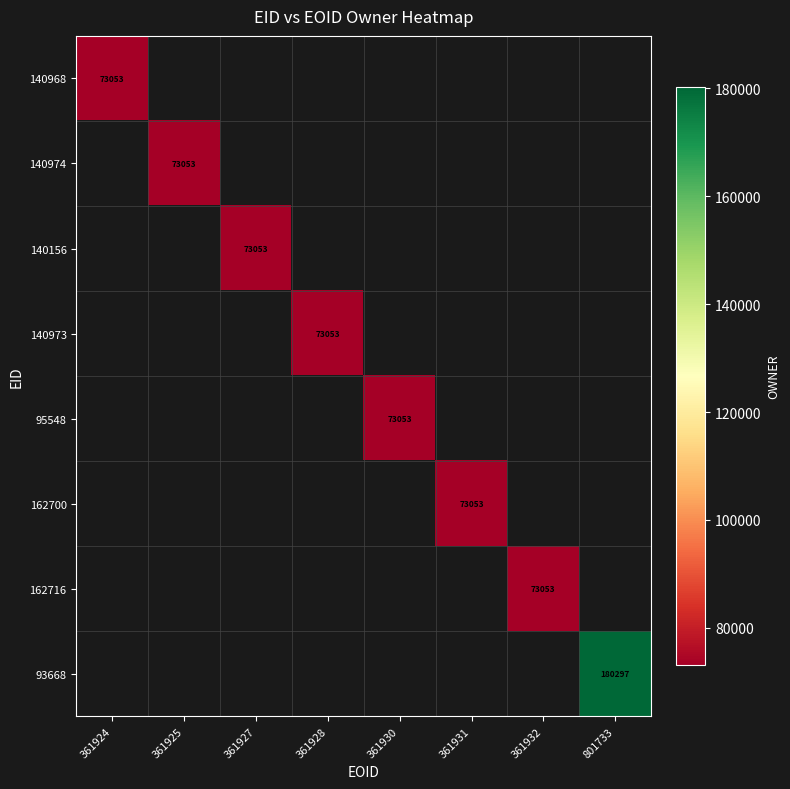

The 140156 series shows 73053 at 361927. True or false?

True